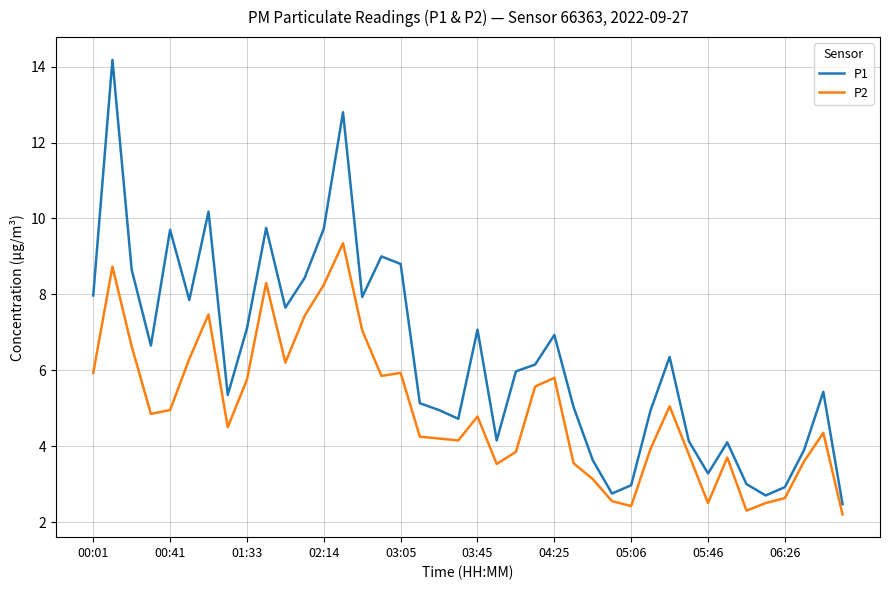

Which series has the largest total across all categories?

P1